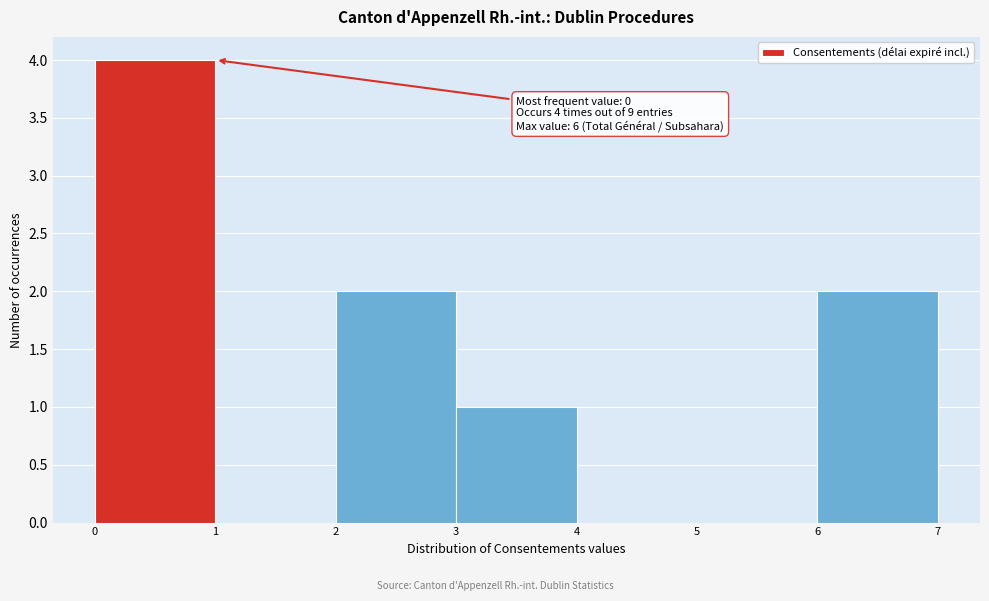

Which range on the x-axis has the tallest bar?

0 to 1